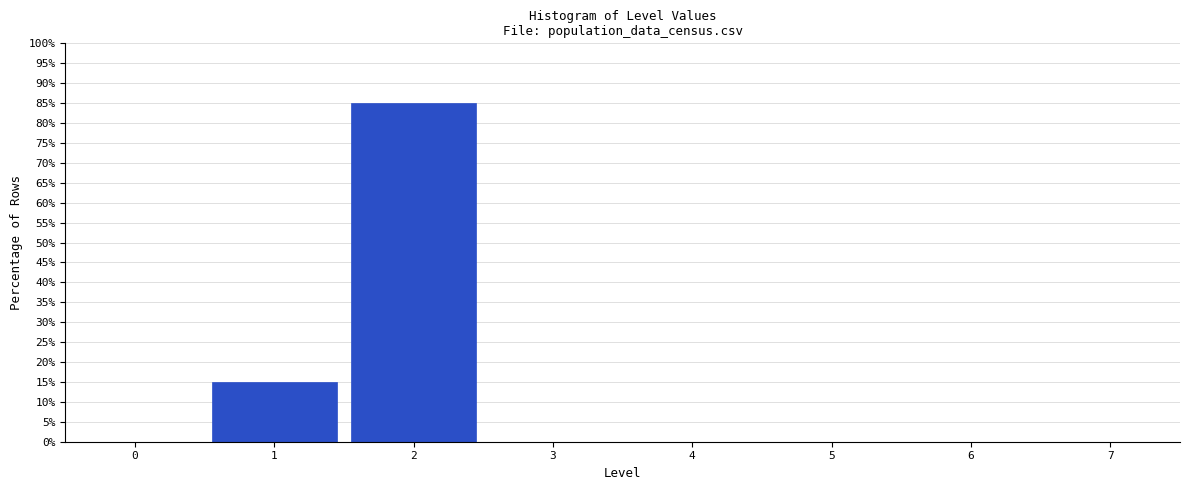

Reading left to right, transcribe this chart: for each bar, give the range it covers on the x-axis and its height. The values are not printed on the chart, so give them approximately, as read against the axis.

-0.5 to 0.5: 0
0.5 to 1.5: 15
1.5 to 2.5: 85
2.5 to 3.5: 0
3.5 to 4.5: 0
4.5 to 5.5: 0
5.5 to 6.5: 0
6.5 to 7.5: 0